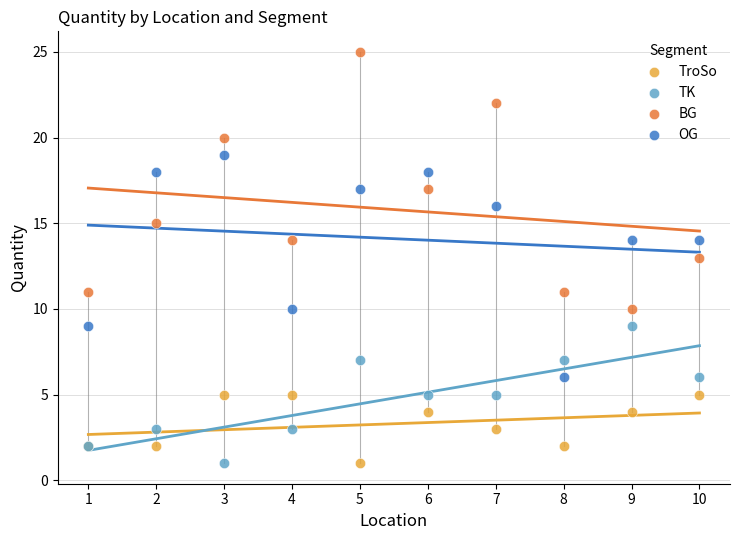

Which series contains the highest Y value?

BG